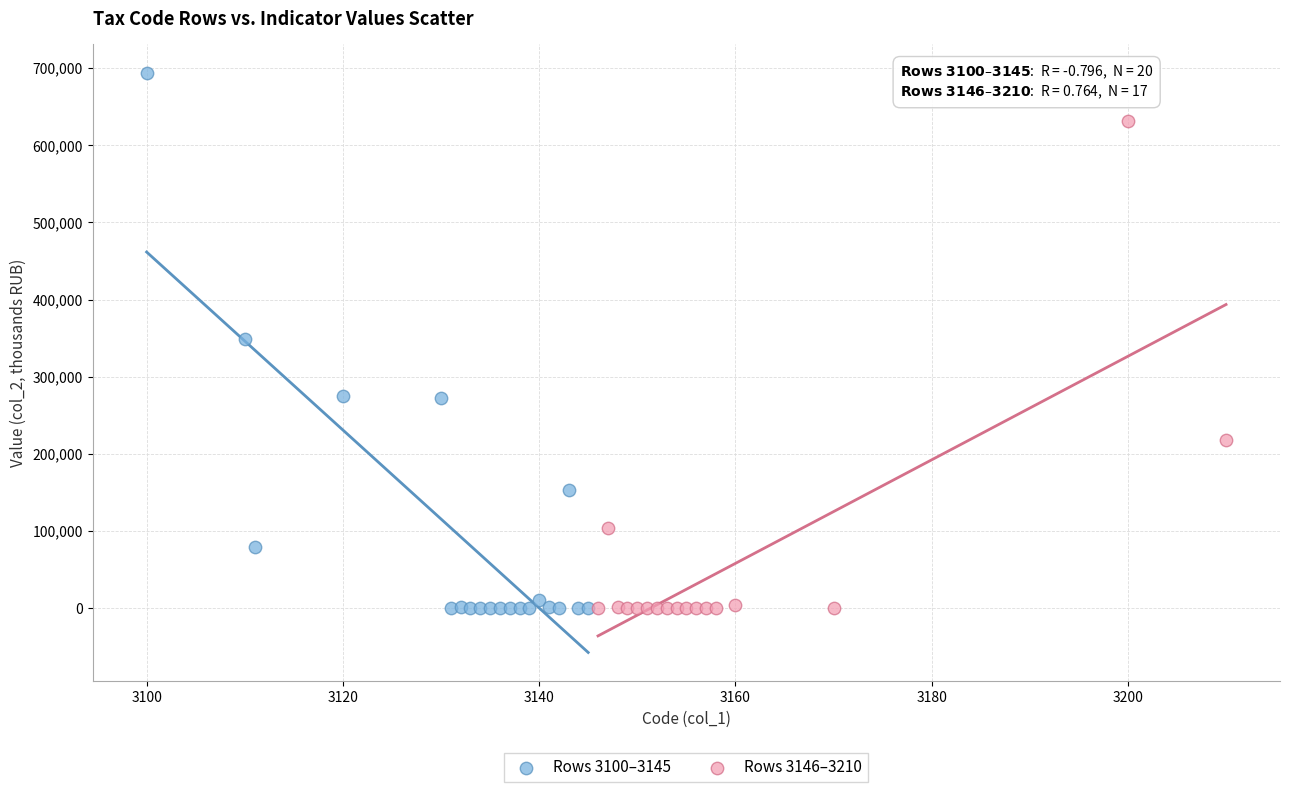

Which series has the largest Y range (max minus min)?

Rows 3100–3145